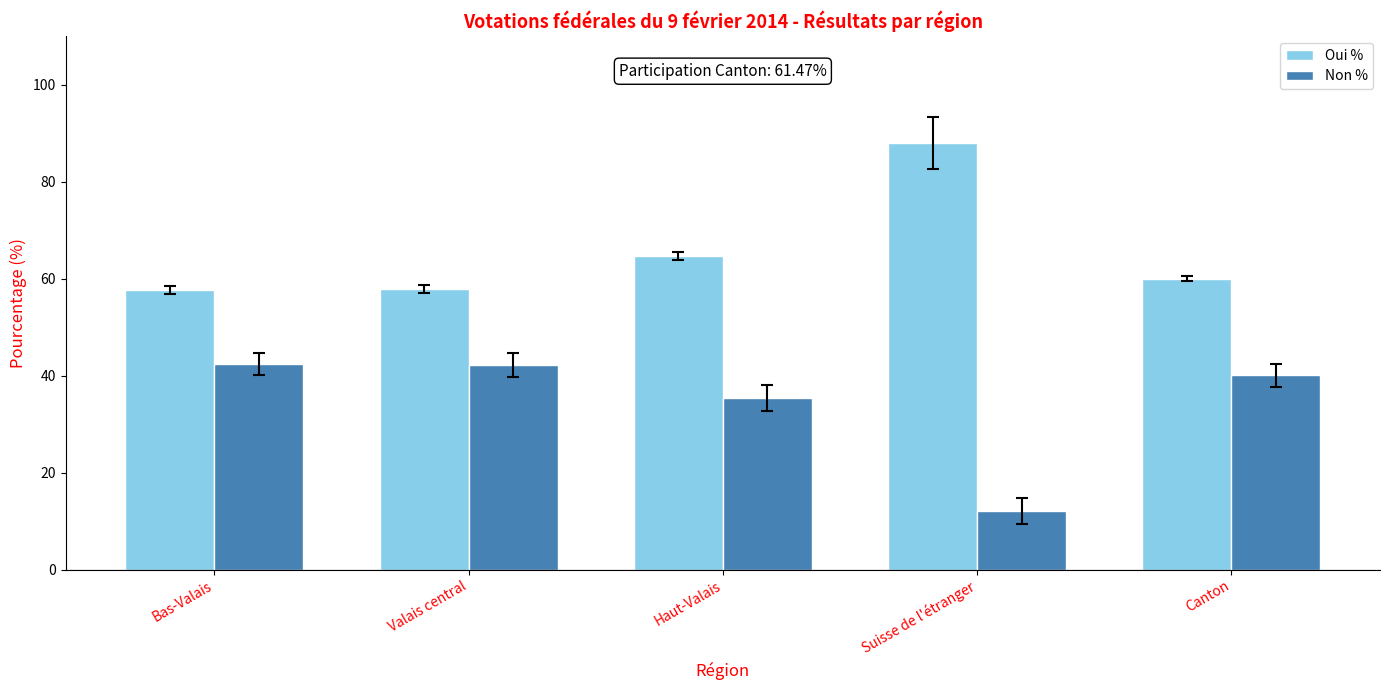

What is the value of the Non % bar at the 2nd from the left?

42.2